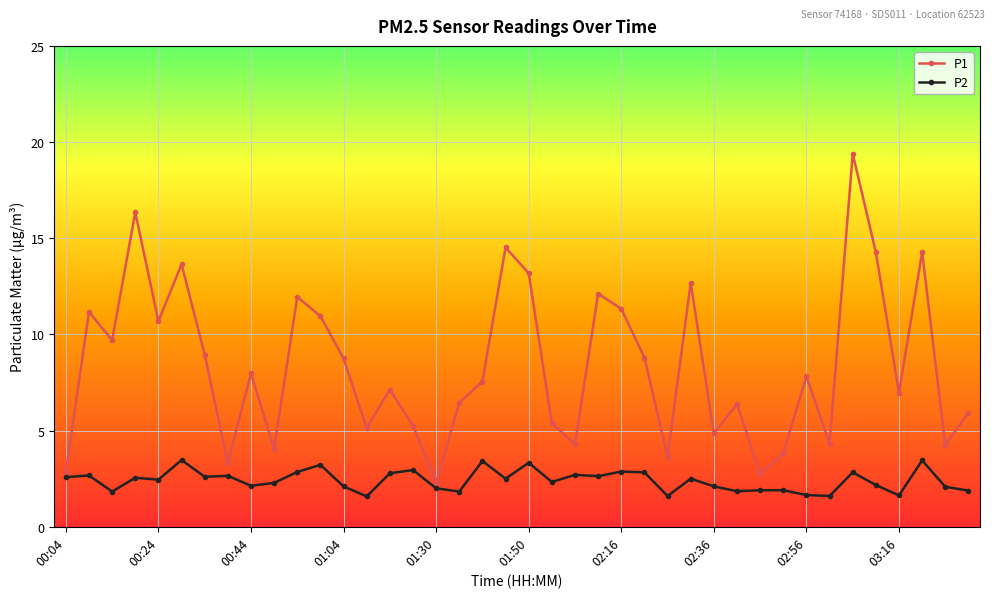

What is the minimum value shown in the chart?

1.6